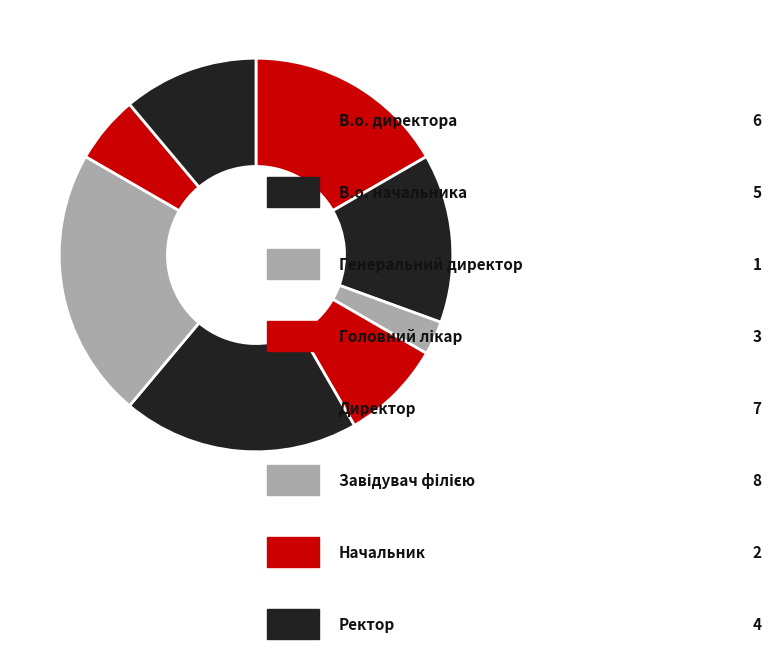

How many slices are in this pie chart?

8